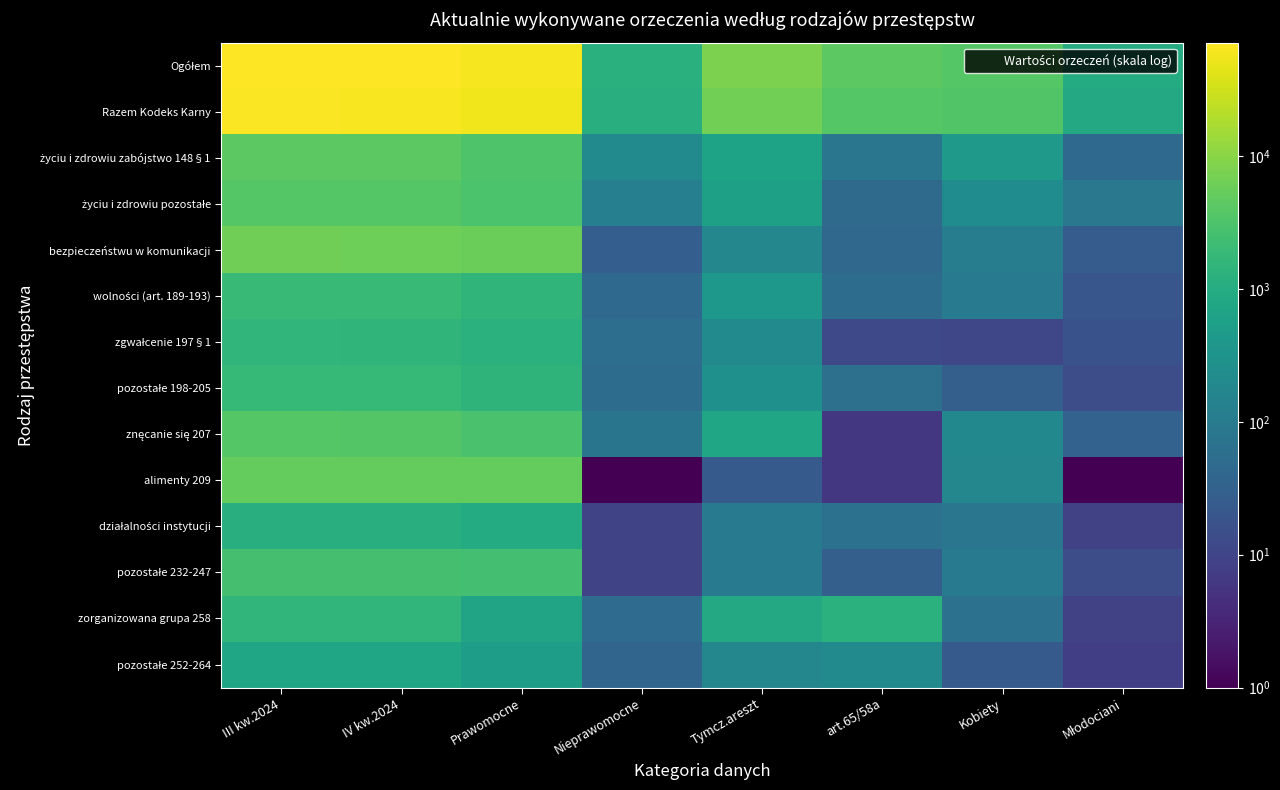

Which series has the largest range (max minus min)?

Ogółem